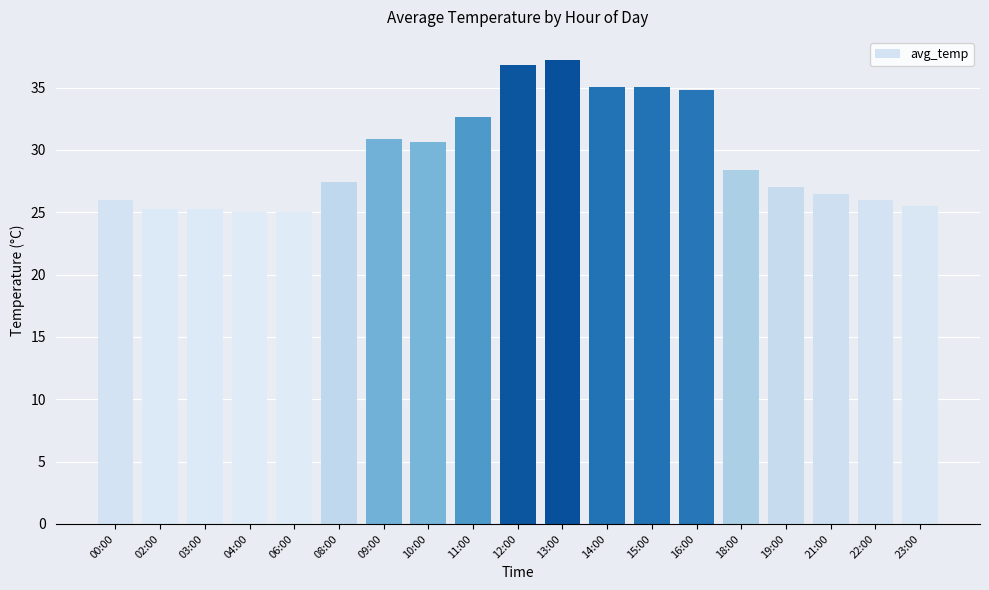

Read the value at 08:00.

27.4